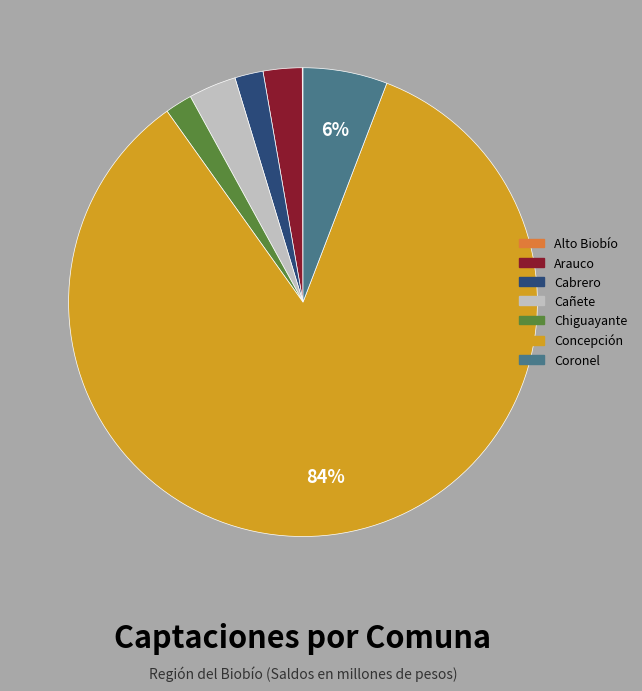

Is the sum of Cañete and Arauco greater than half?

No